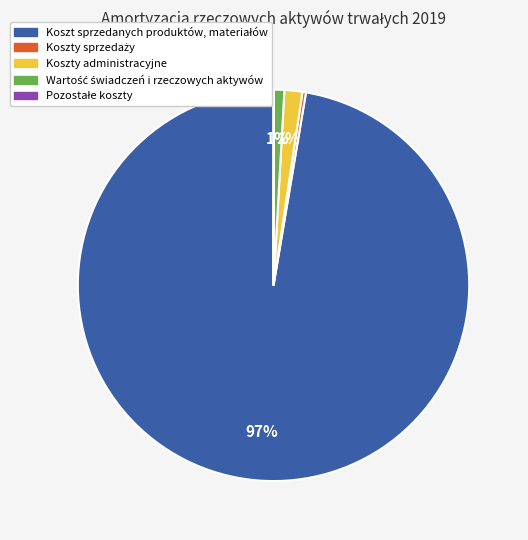

To the nearest percent, what is the average slice percentage?

20%